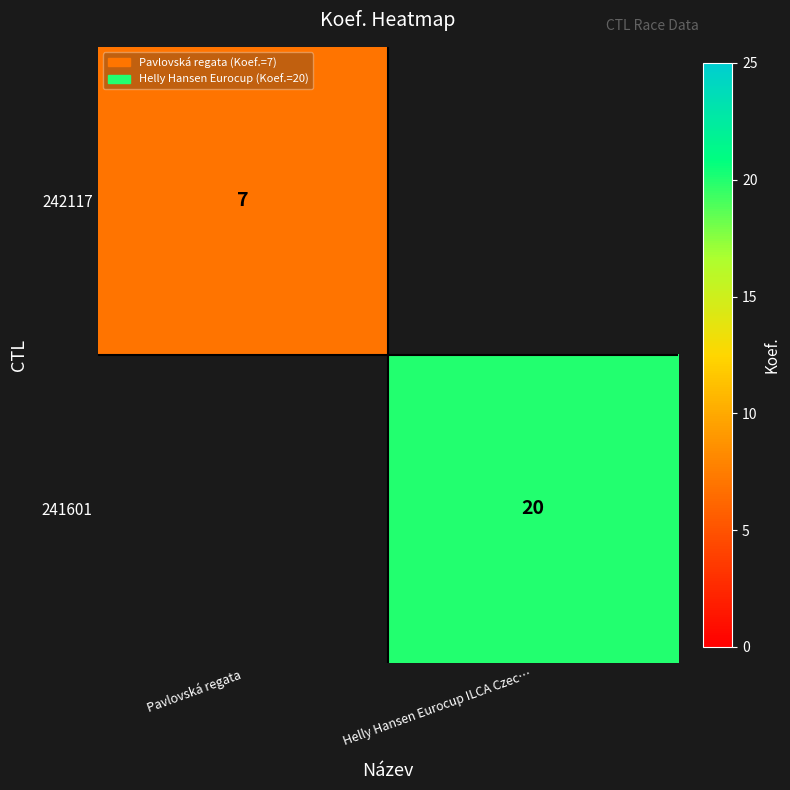

At how many categories does at least one series exceed 13?

1